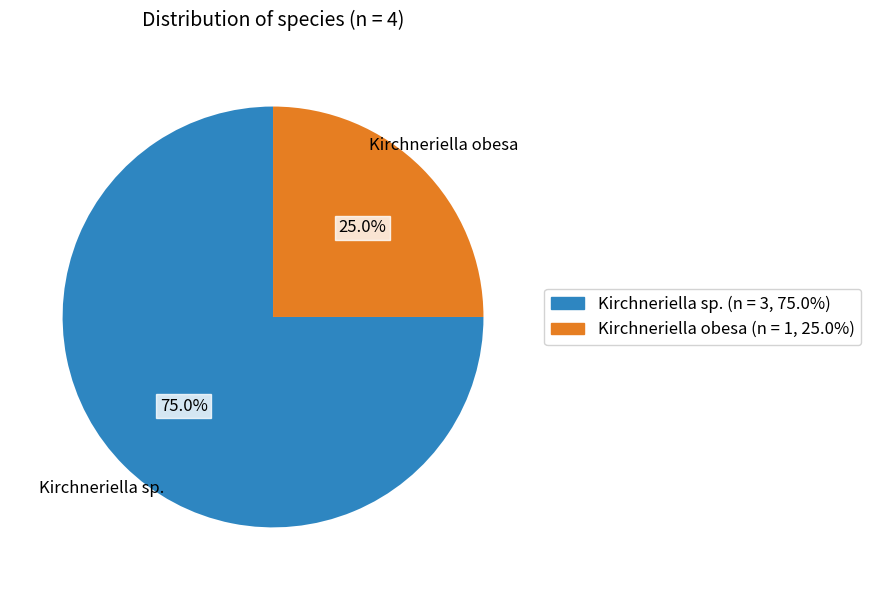

Does any single category account for the majority?

Yes